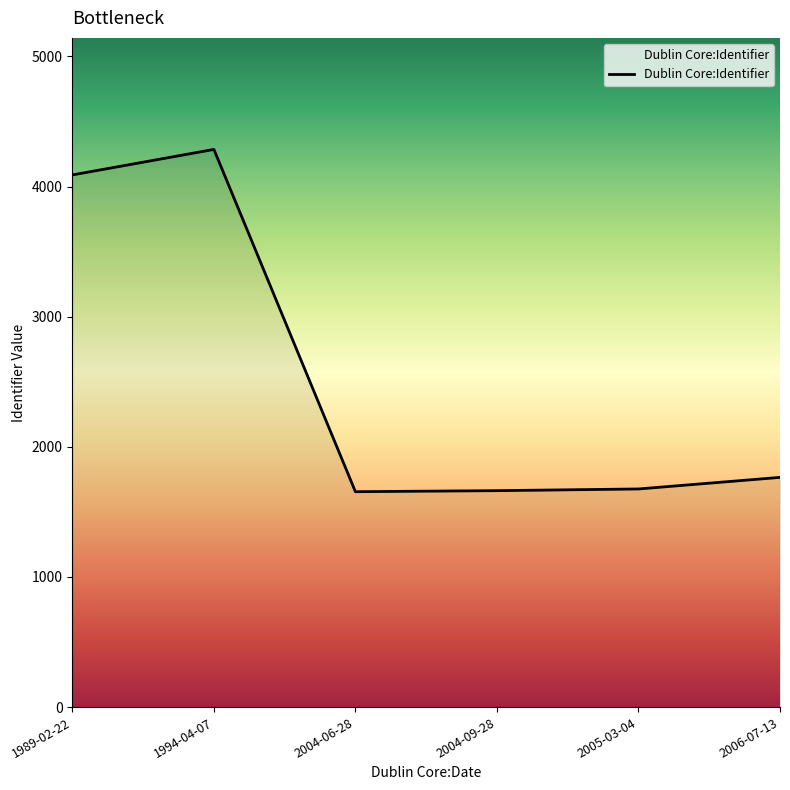

Which has a higher value, 2005-03-04 or 1989-02-22?

1989-02-22